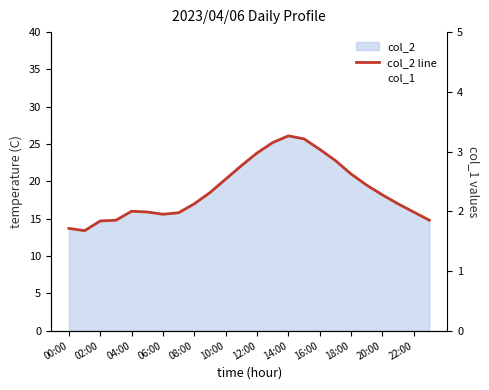

How many values are below 18?

12